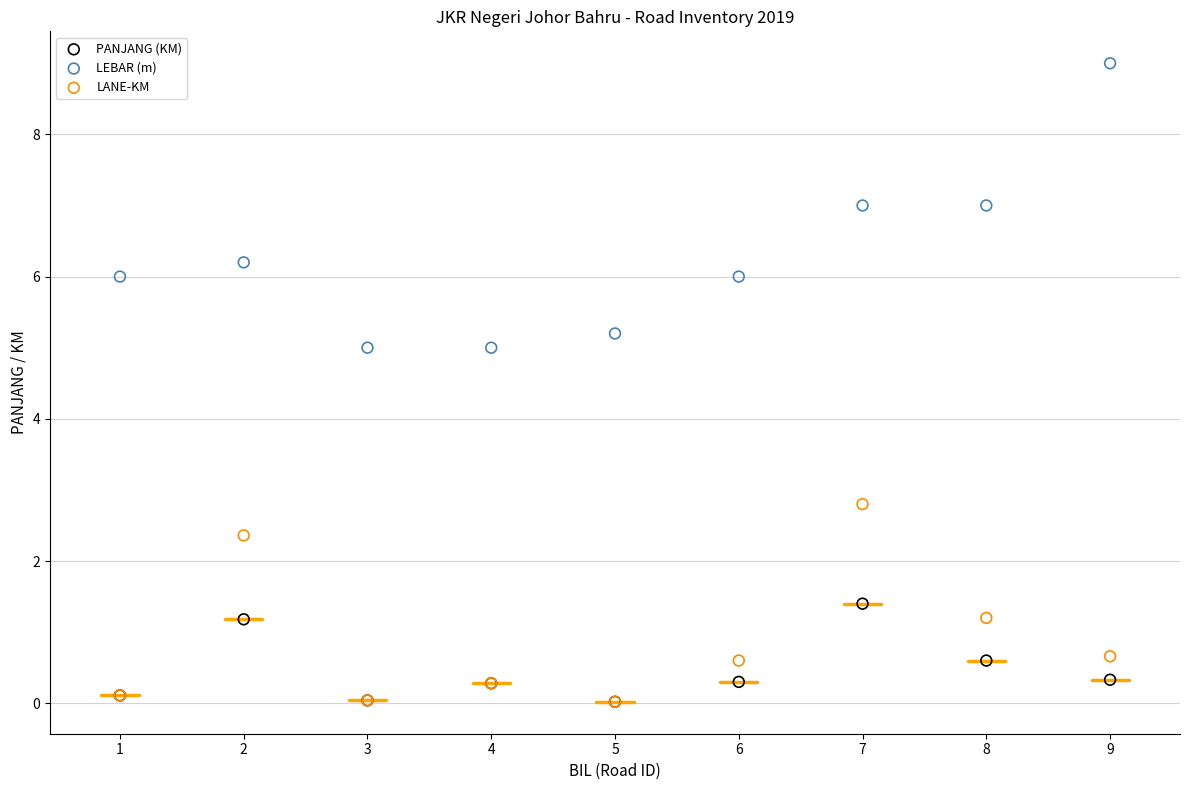

Which series reaches the maximum Y coordinate?

LEBAR (m)